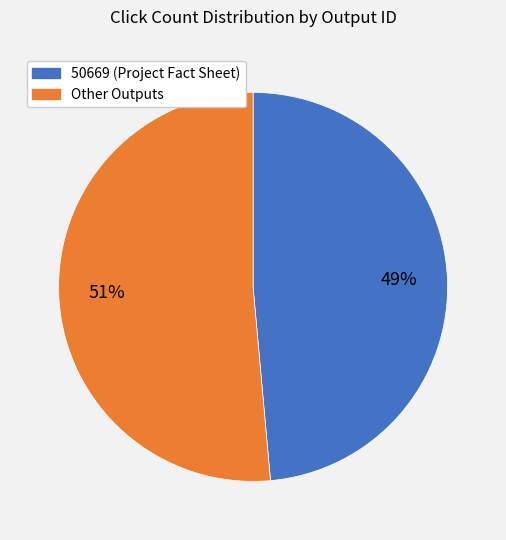

To the nearest percent, what is the average slice percentage?

50%